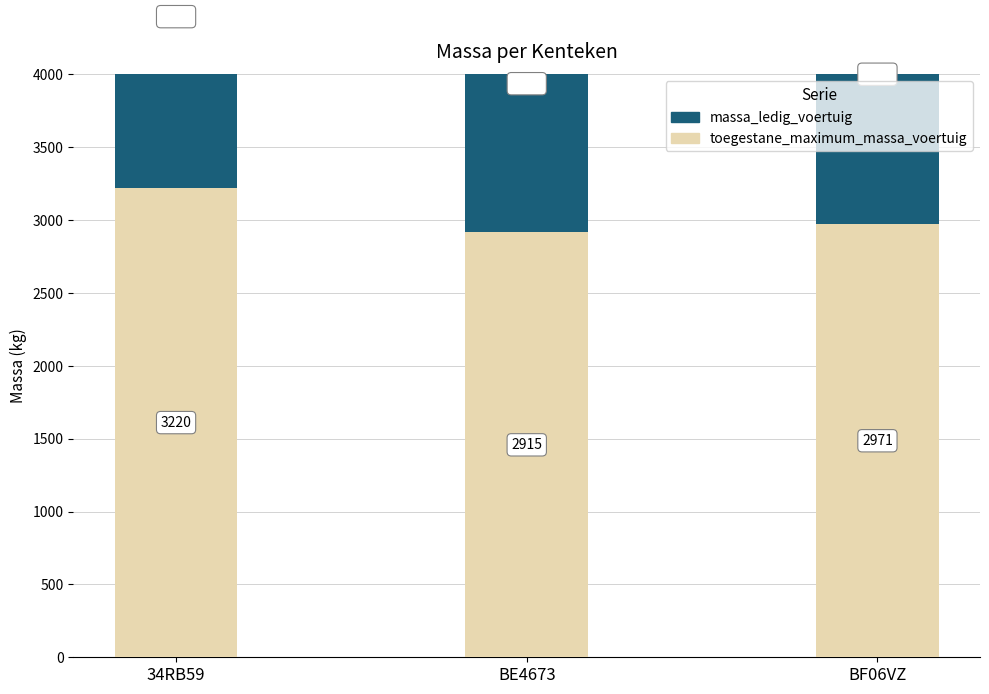

Which series has the largest range (max minus min)?

massa_ledig_voertuig